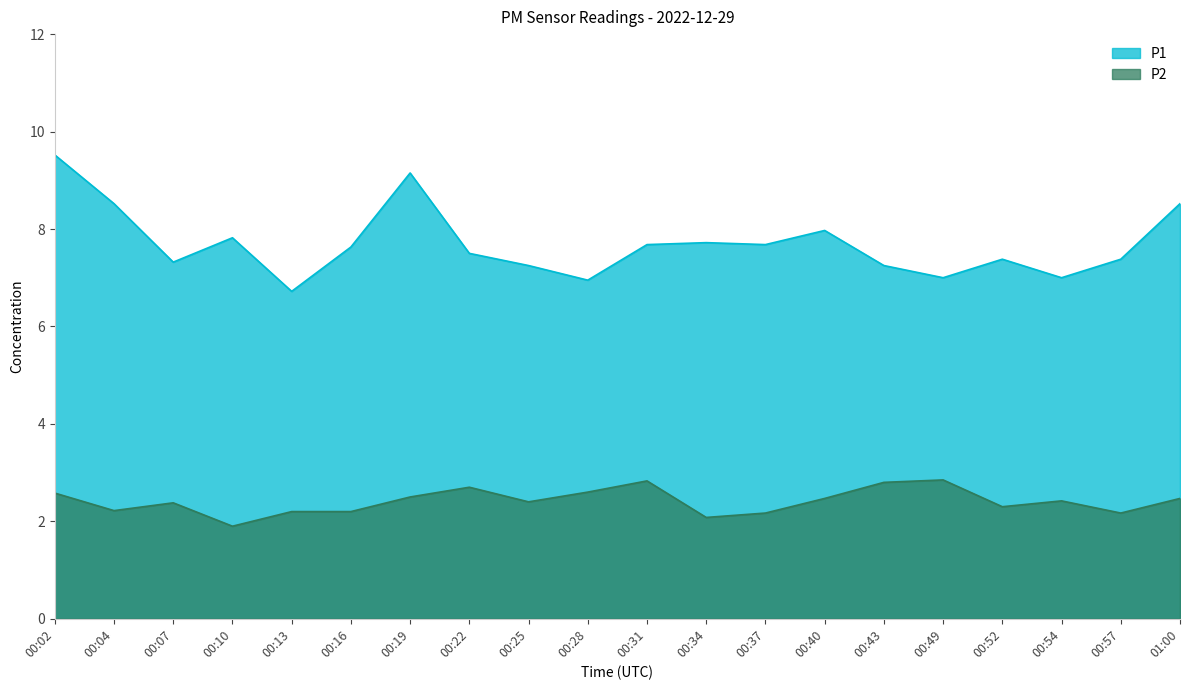

How many lines are shown in the chart?

2